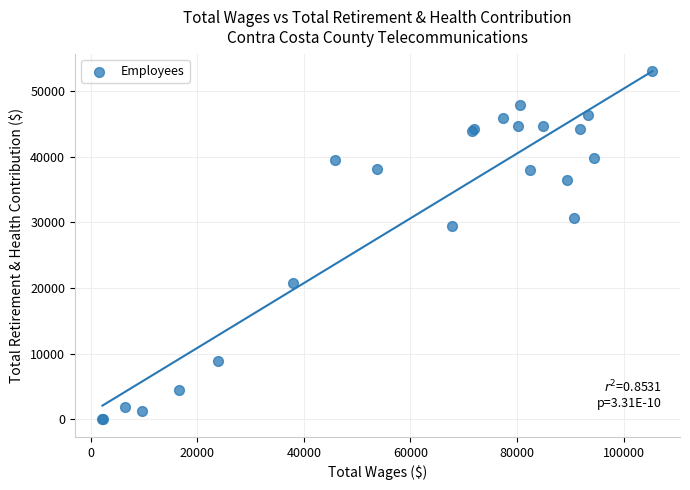

What Y value in the scatter plot is closest to 26515?

29494